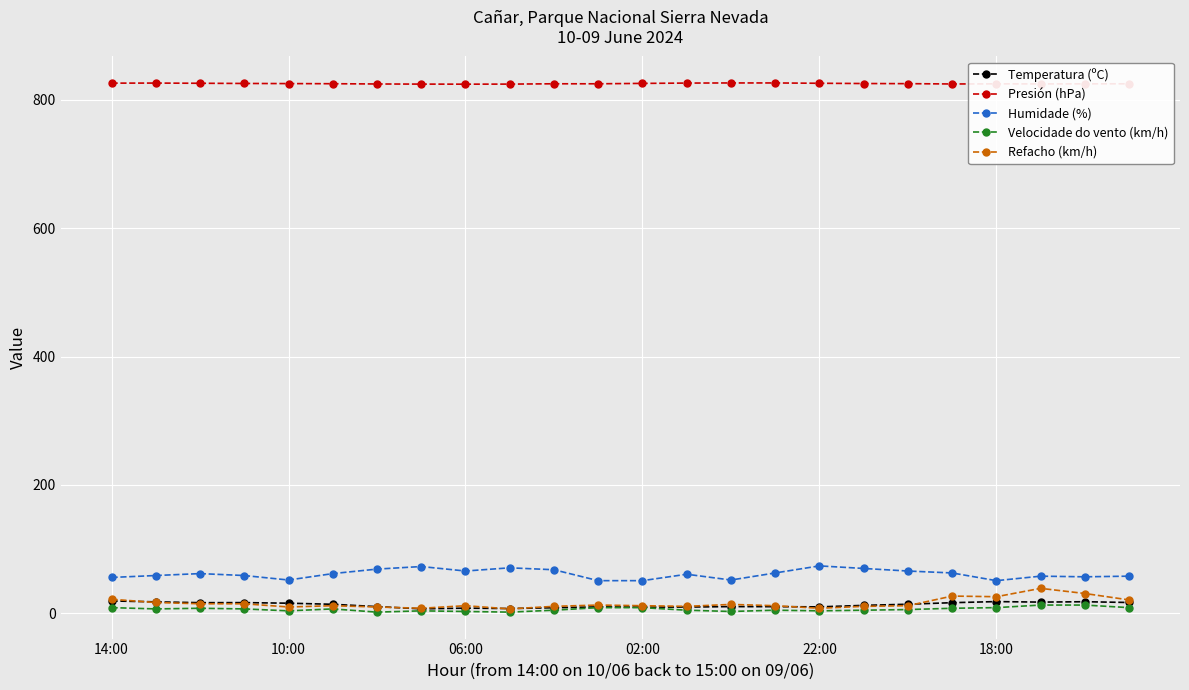

What is the highest value of the Temperatura (ºC) series?

19.4